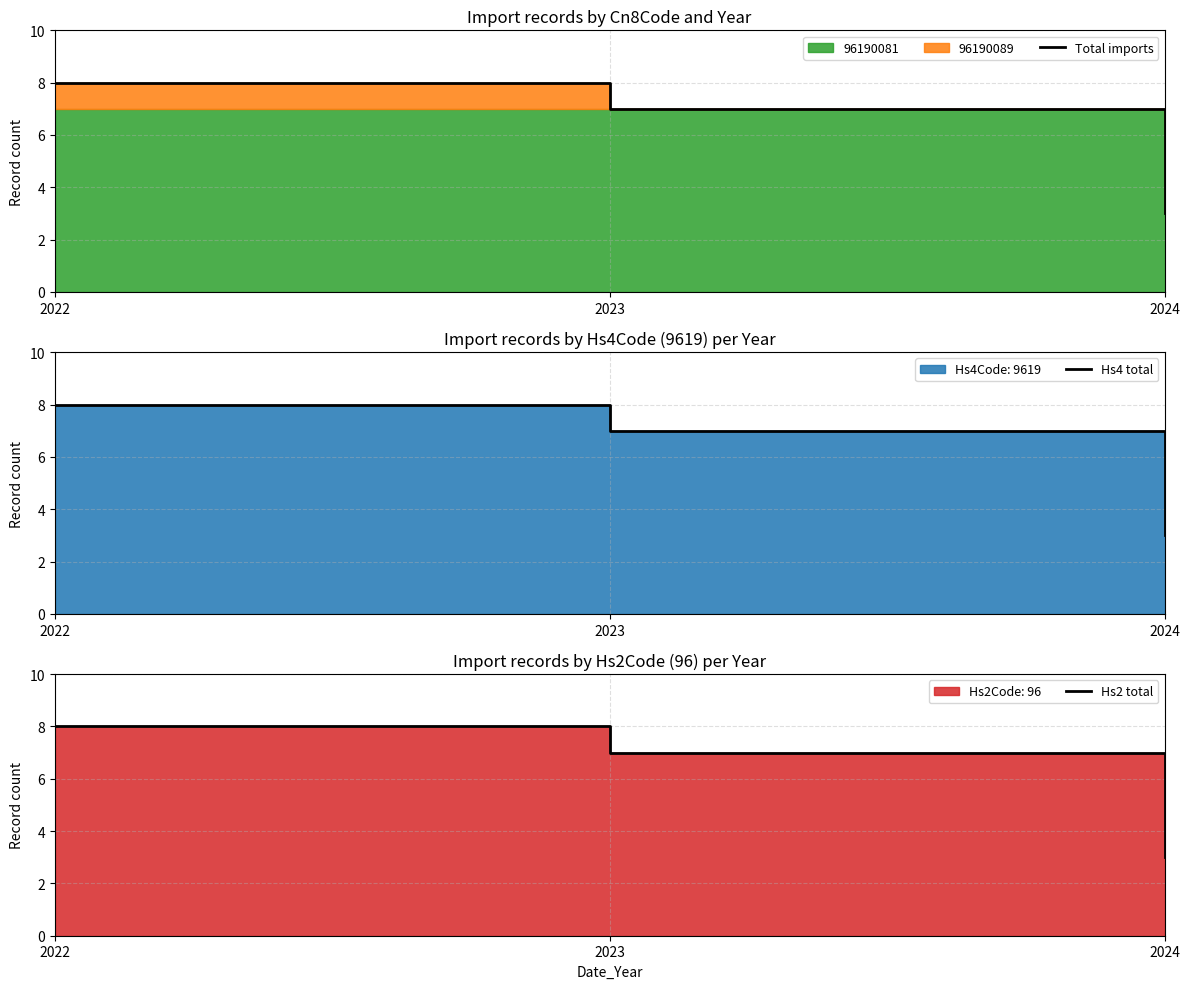

Reading right to left, extract all data points from this chart.

Total imports: 2024=3	2023=7	2022=8
Hs4 total: 2024=3	2023=7	2022=8
Hs2 total: 2024=3	2023=7	2022=8